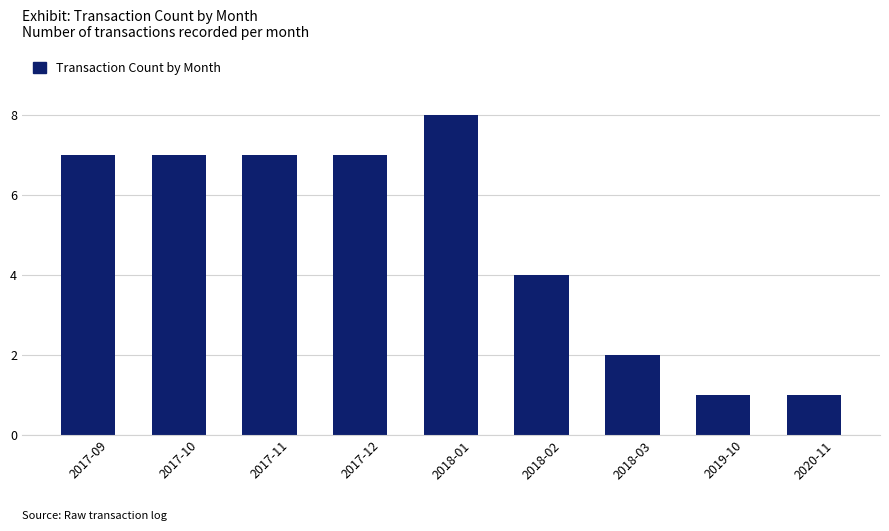

The value at 2018-02 is 2. True or false?

False